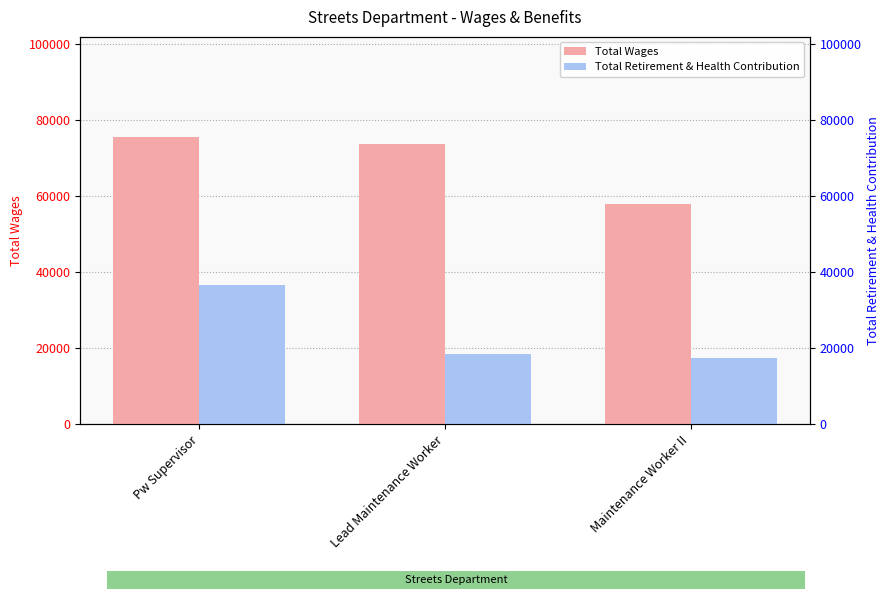

Rank the categories by Total Retirement & Health Contribution value from highest to lowest.

Pw Supervisor, Lead Maintenance Worker, Maintenance Worker II